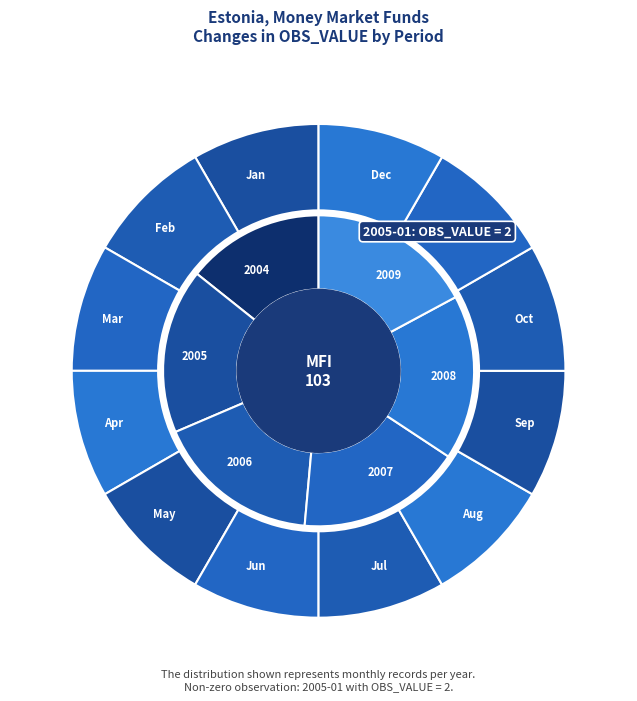

How many slices are in this pie chart?

12